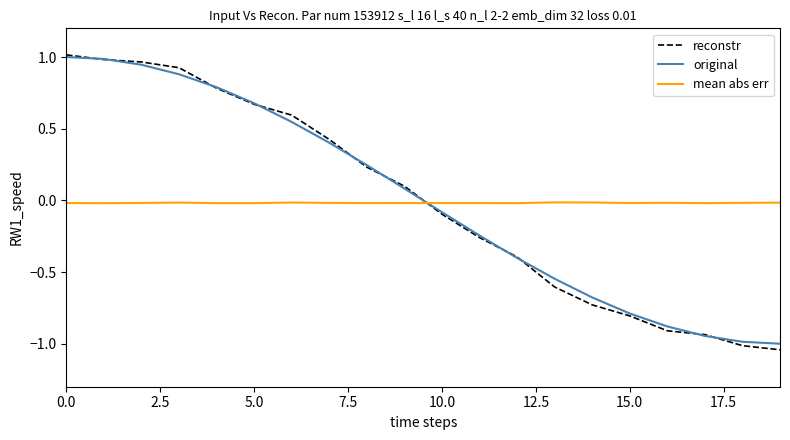

Which series has the largest range (max minus min)?

reconstr